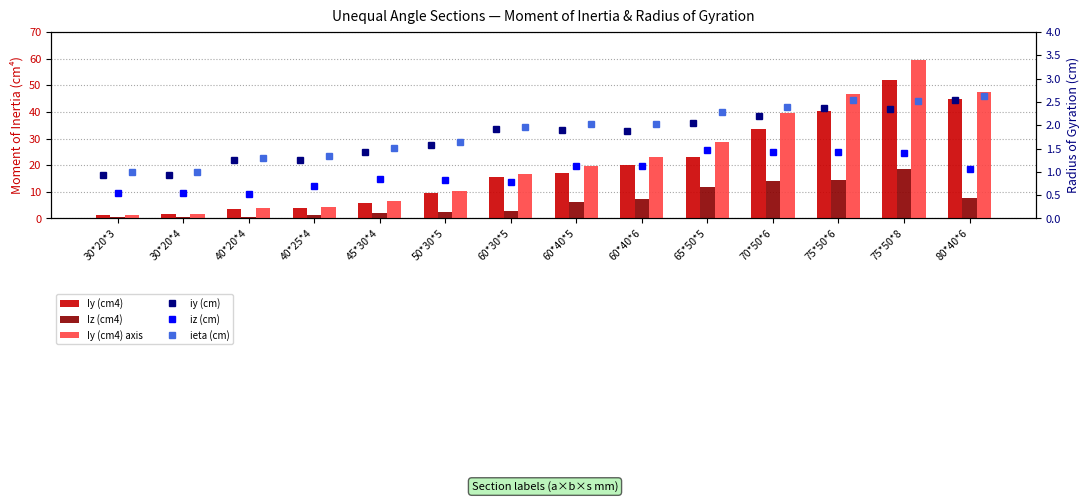

The value of Iy (cm4) at 70*50*6 is 33.4. True or false?

True